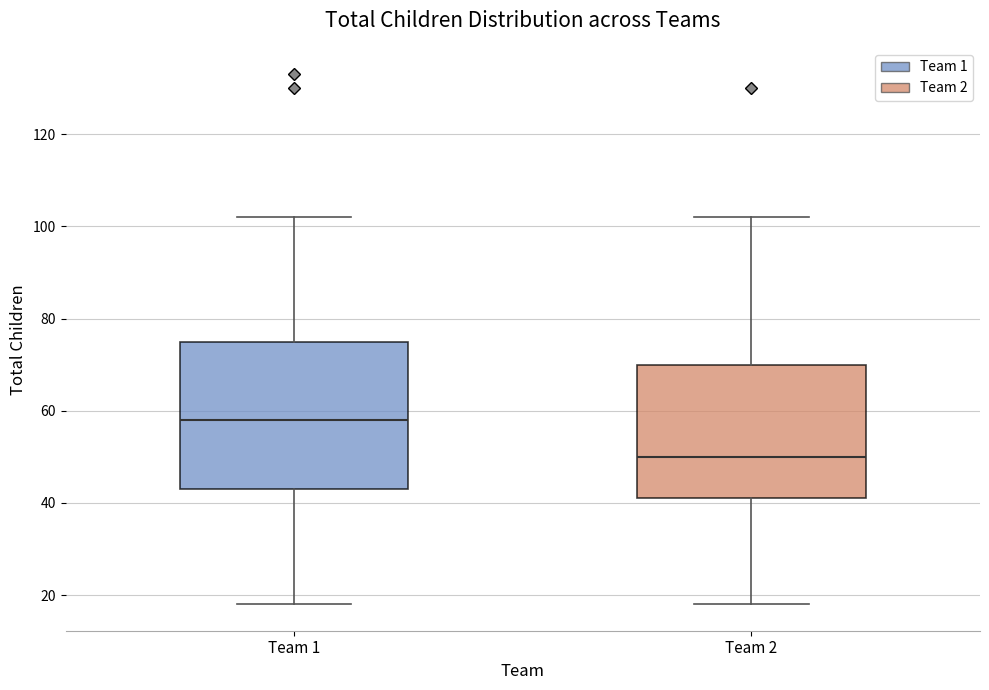

Which box has the highest median line?

Team 1